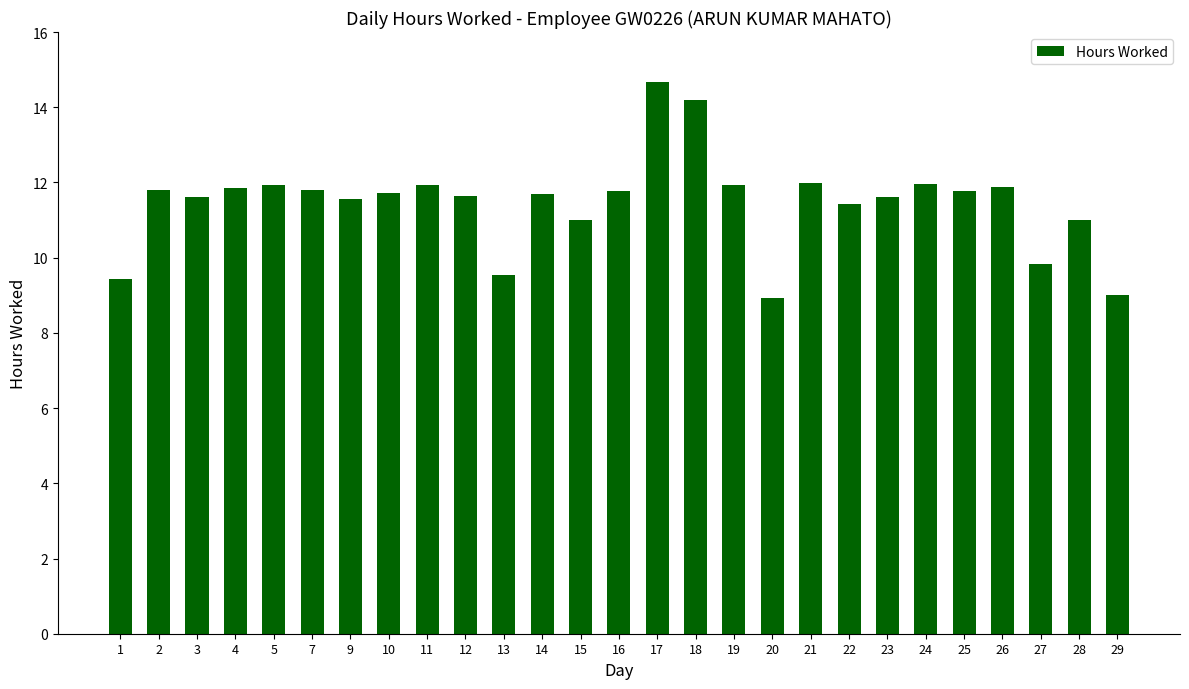

What is the value of the 22nd bar from the left?

12.0